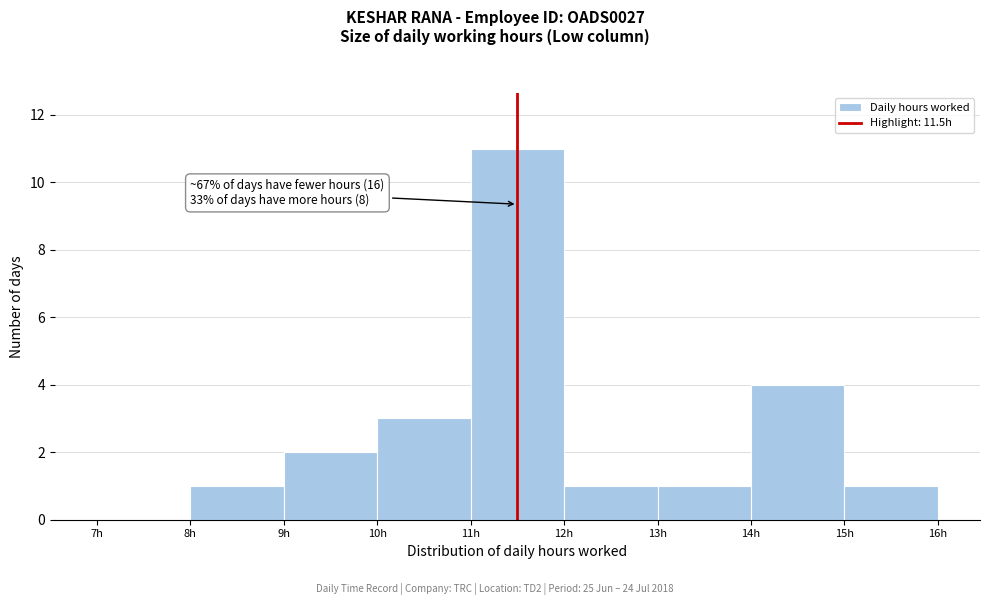

Over which range of the x-axis is the bar tallest?

11 to 12